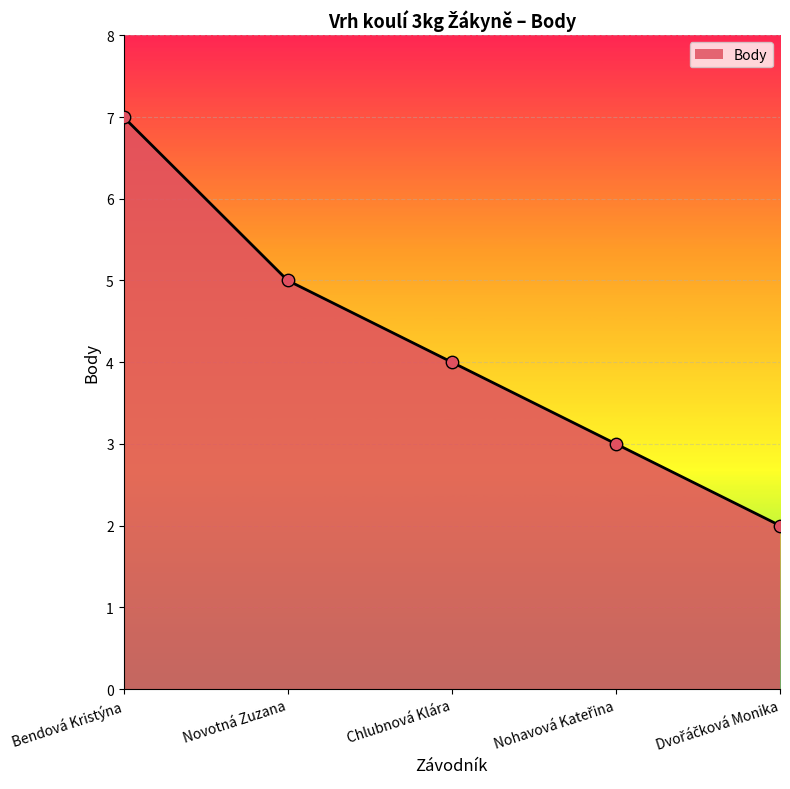

What is the ratio of the value at Bendová Kristýna to the value at Novotná Zuzana?

1.4